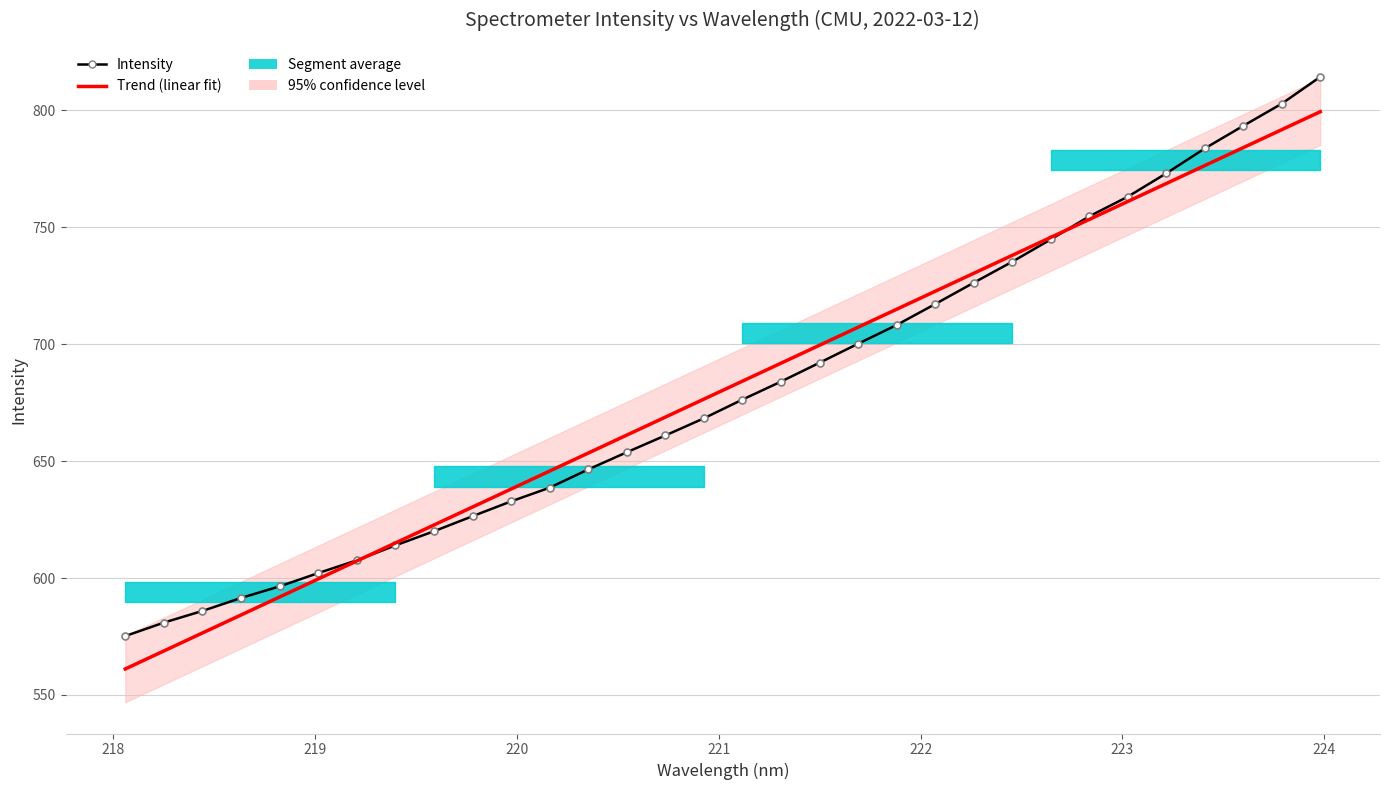

How many lines are shown in the chart?

2